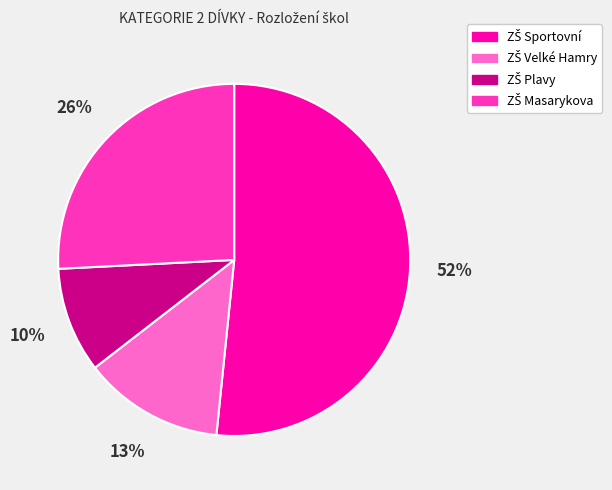

To the nearest percent, what is the difference between the largest and smallest slice percentages?

42%